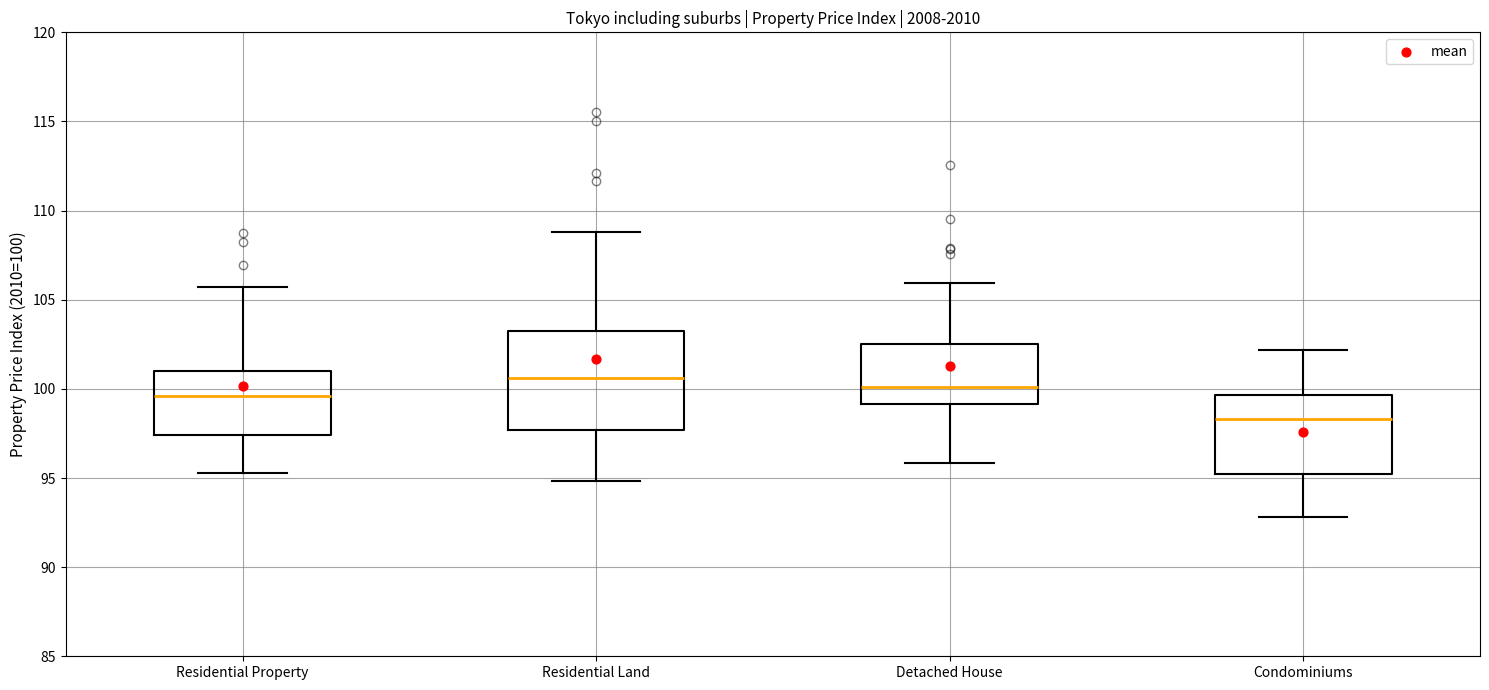

Which box is the tallest, from its lower edge to its upper edge?

Residential Land